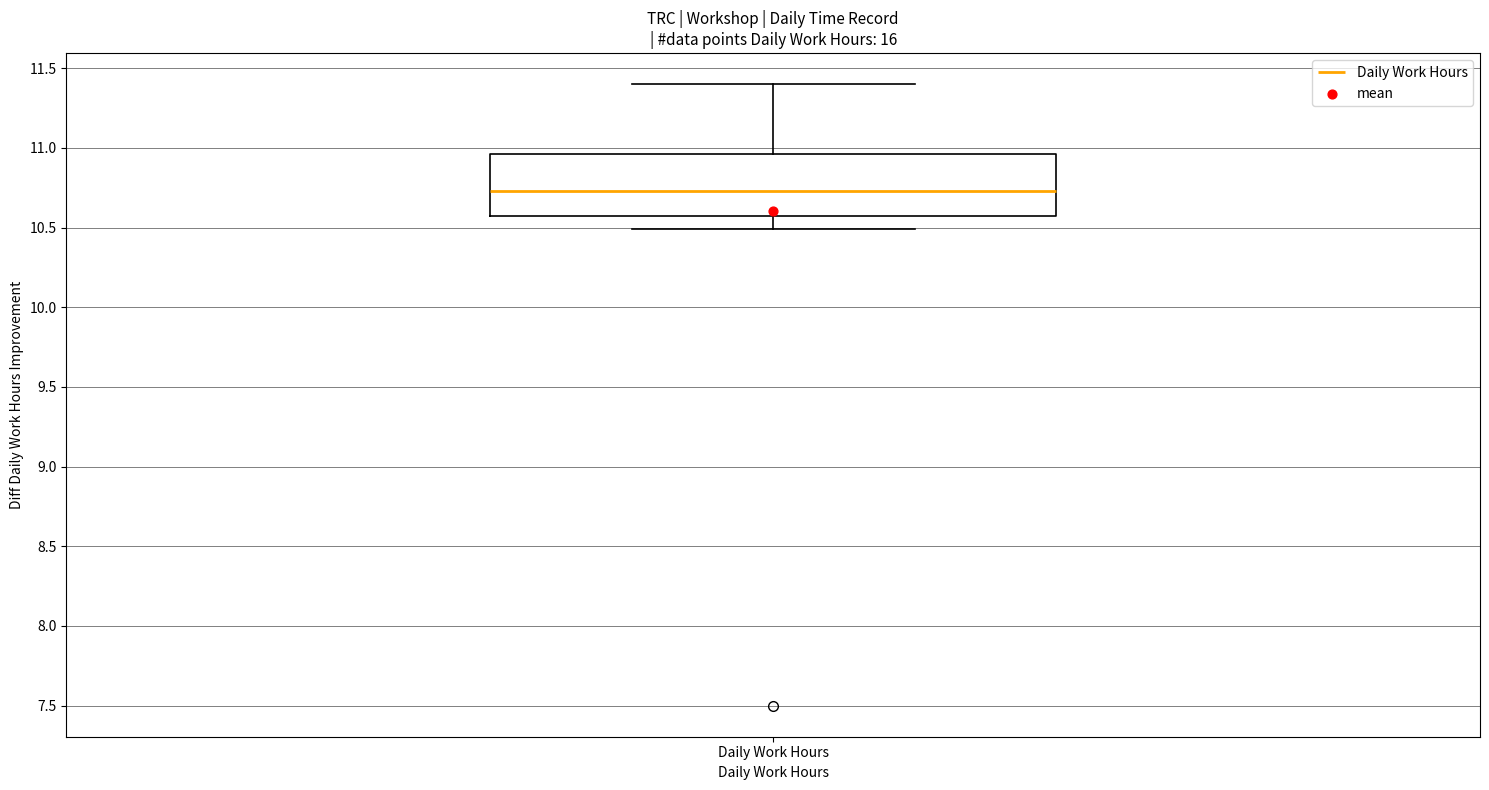

Read this box plot against the y-axis: the position of the median line, the range covered by the box, and the ends of both whiskers. The values are not printed on the chart, so give them approximately, as read against the axis.

median 10.75, box 10.55 to 10.95, whiskers 10.50 to 11.40